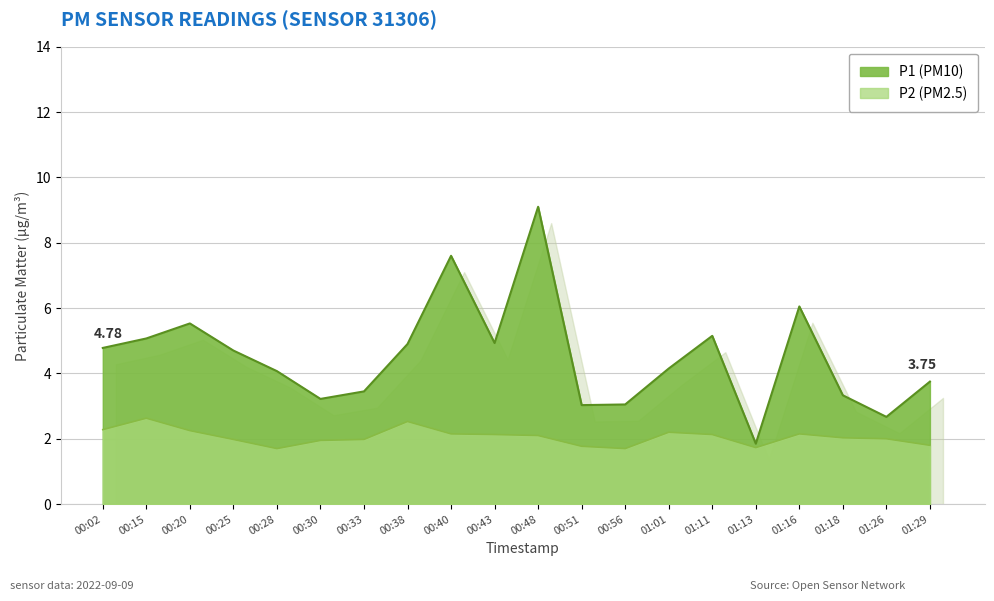

True or false: P2 and P1 intersect in this chart.

False